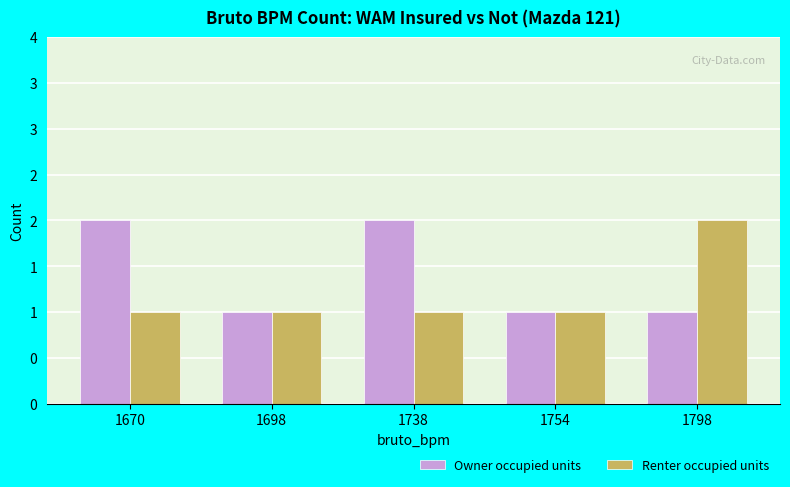

Rank the series by their average value, from highest to lowest.

Owner occupied units, Renter occupied units